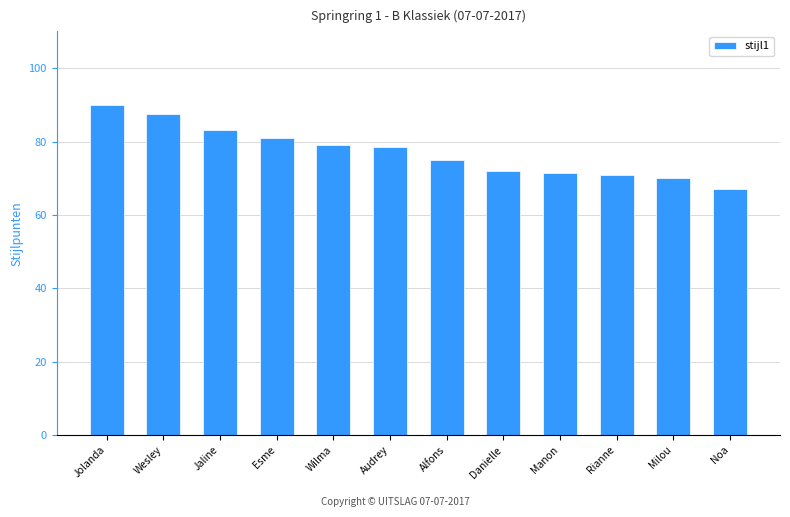

Reading right to left, what are all the values shown in this chart?

Noa=67.0	Milou=70.0	Rianne=71.0	Manon=71.5	Danielle=72.0	Alfons=75.0	Audrey=78.5	Wilma=79.0	Esme=81.0	Jaline=83.0	Wesley=87.5	Jolanda=90.0